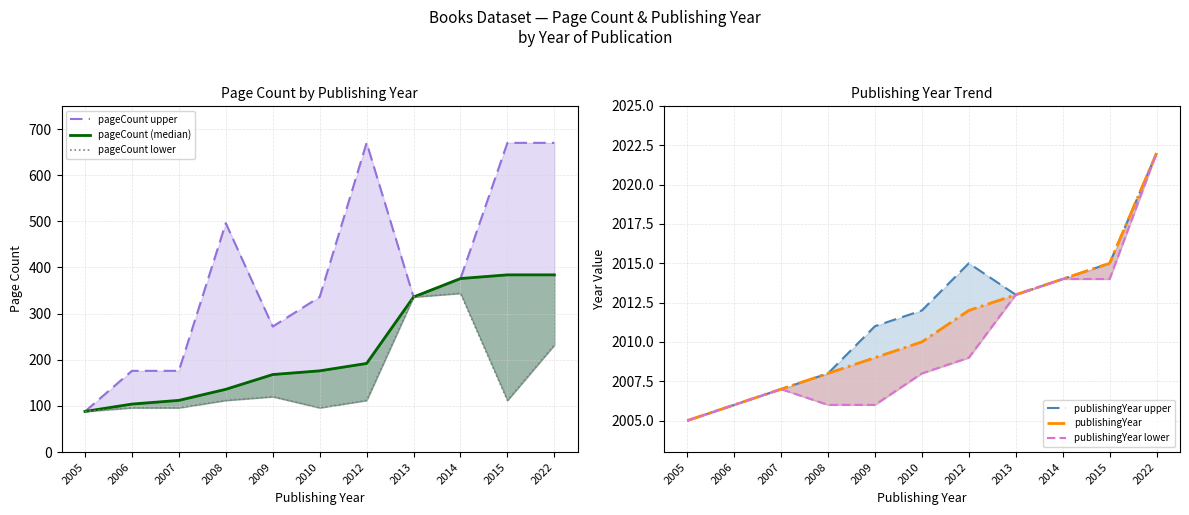

Reading right to left, transcribe all the data shown in this chart.

pageCount upper: 2022=670	2015=670	2014=376	2013=336	2012=670	2010=336	2009=272	2008=496	2007=176	2006=176	2005=88
pageCount (median): 2022=384	2015=384	2014=376	2013=336	2012=192	2010=176	2009=168	2008=136	2007=112	2006=104	2005=88
pageCount lower: 2022=232	2015=112	2014=344	2013=336	2012=112	2010=96	2009=120	2008=112	2007=96	2006=96	2005=88
publishingYear upper: 2022=2022	2015=2015	2014=2014	2013=2013	2012=2015	2010=2012	2009=2011	2008=2008	2007=2007	2006=2006	2005=2005
publishingYear: 2022=2022	2015=2015	2014=2014	2013=2013	2012=2012	2010=2010	2009=2009	2008=2008	2007=2007	2006=2006	2005=2005
publishingYear lower: 2022=2022	2015=2014	2014=2014	2013=2013	2012=2009	2010=2008	2009=2006	2008=2006	2007=2007	2006=2006	2005=2005